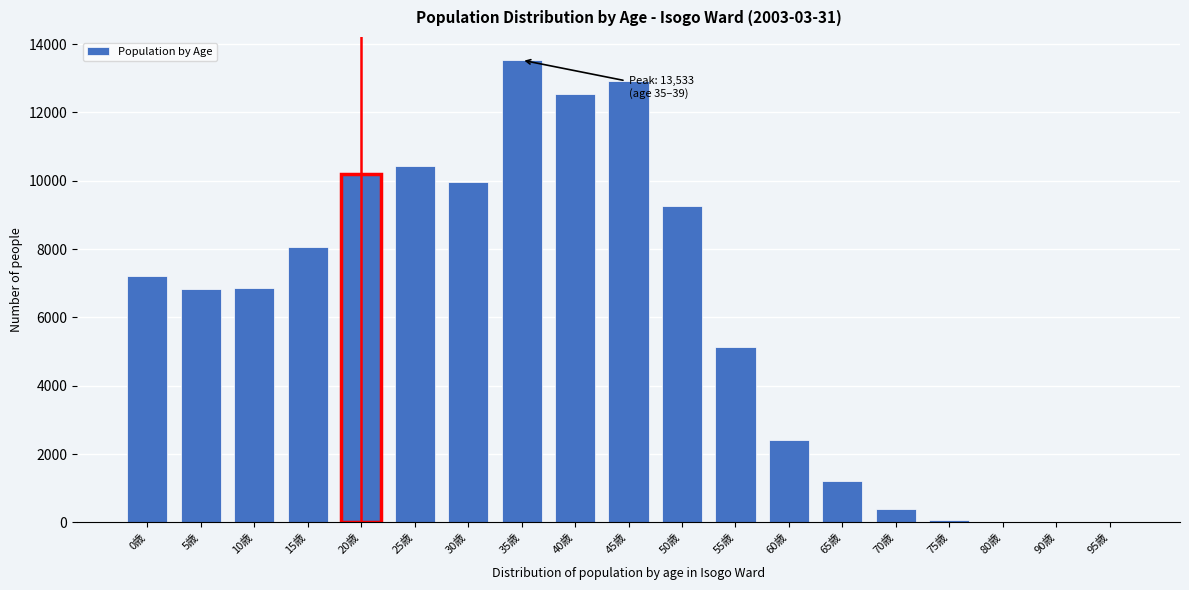

What is the sum of all values?

117125